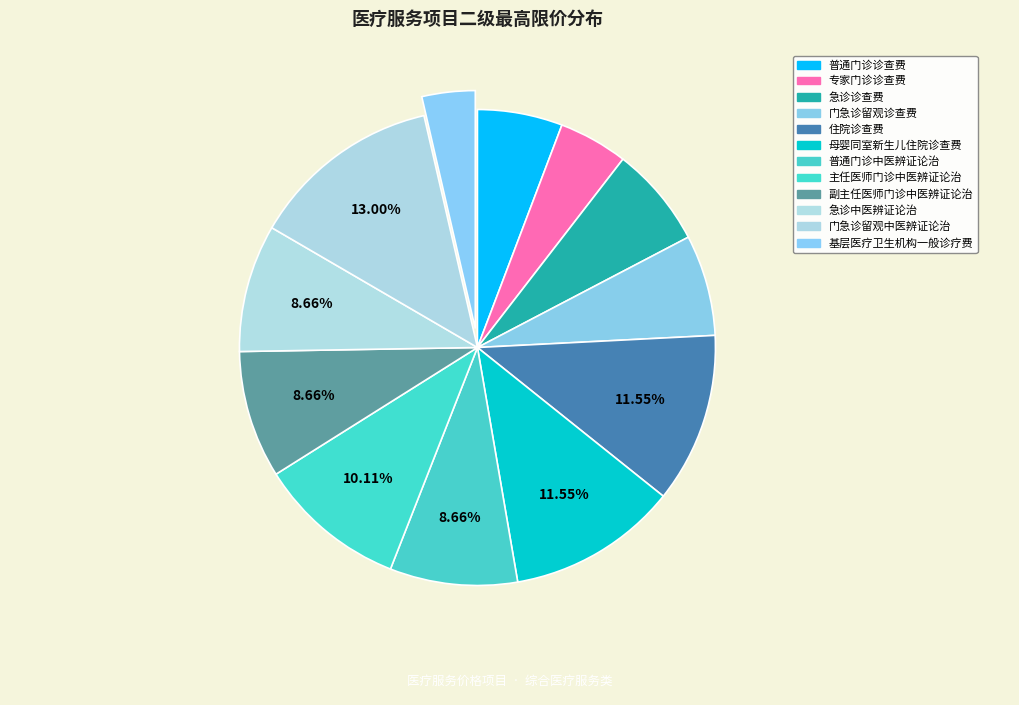

Count the number of slices in the pie.

12